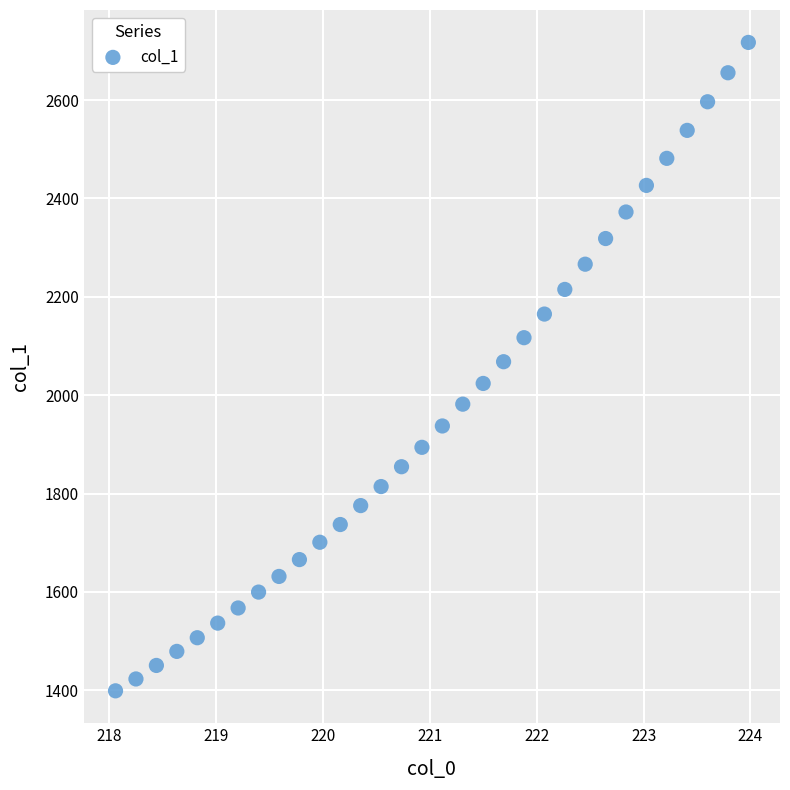

What is the range of Y values (max minus min)?

1318.5